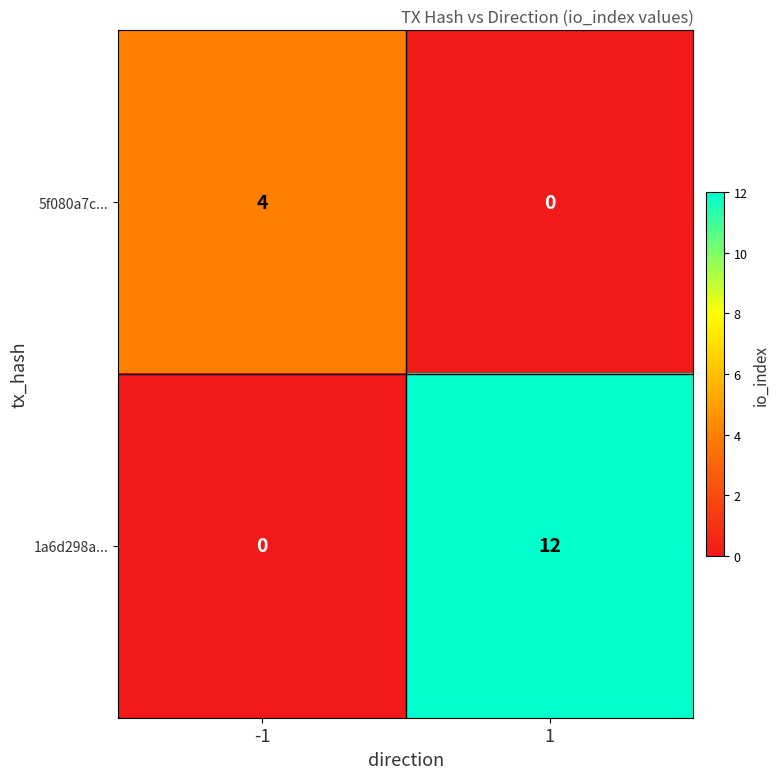

The 5f080a7c... series shows 4 at -1. True or false?

True